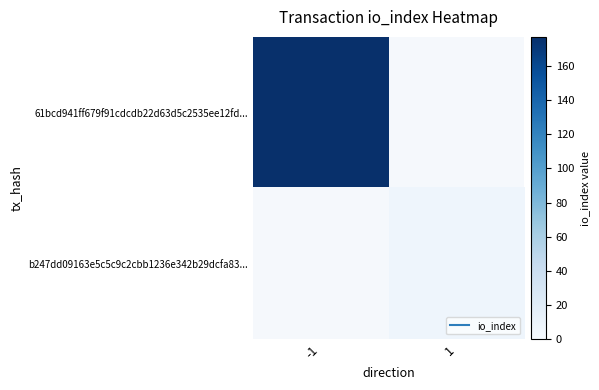

Is it true that b247dd09163e5c5c9c2cbb1236e342b29dcfa83... equals 8.0 at 1?

True